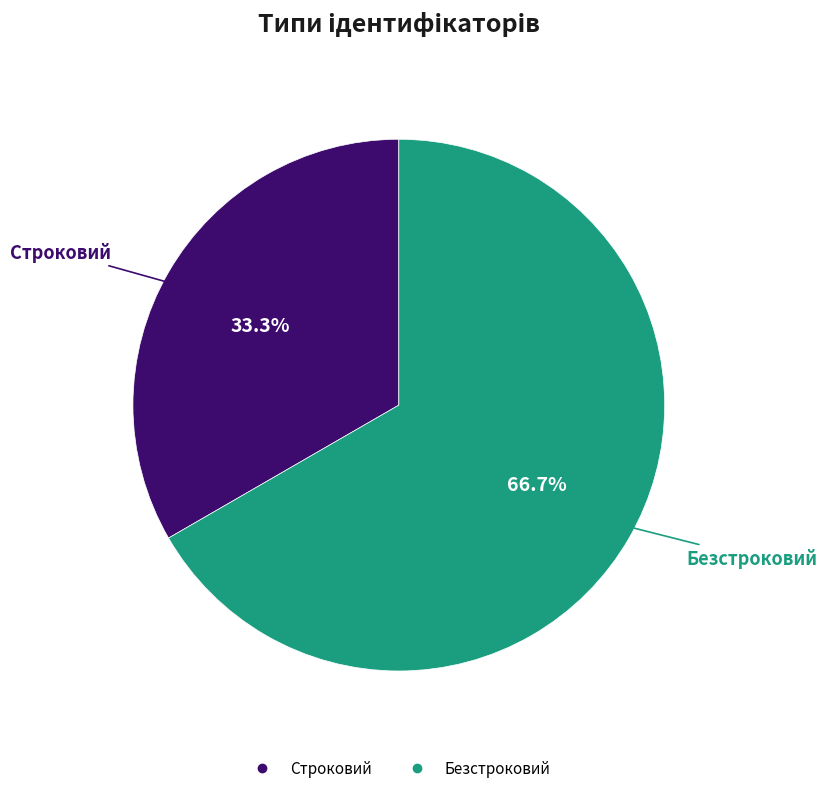

What percentage is the Строковий slice, to the nearest percent?

33%